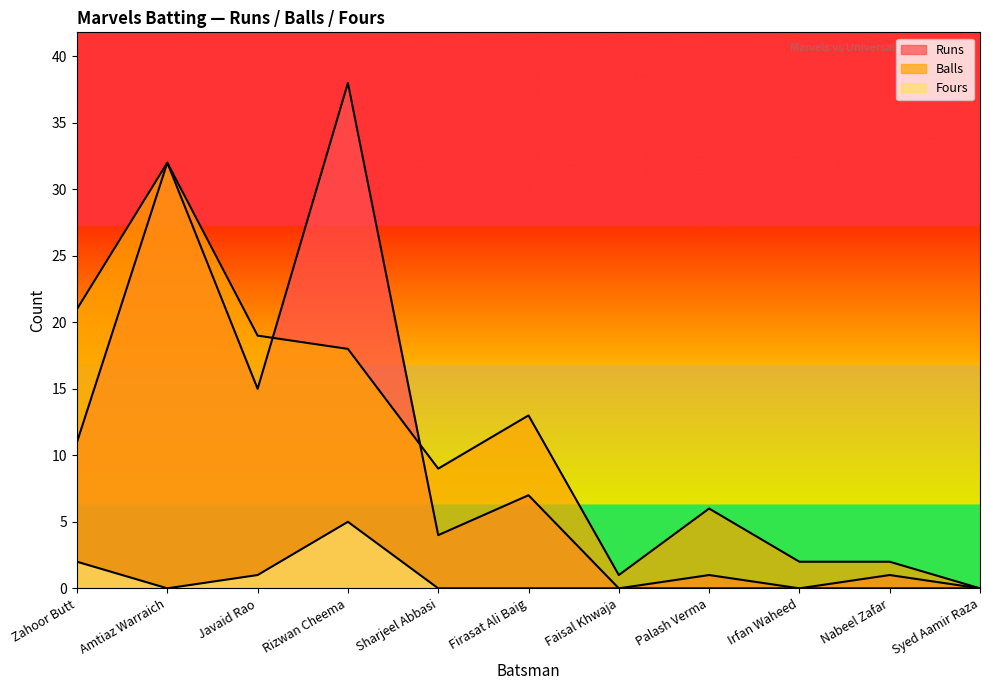

Between which two adjacent categories do Runs and Balls first intersect?

Javaid Rao and Rizwan Cheema